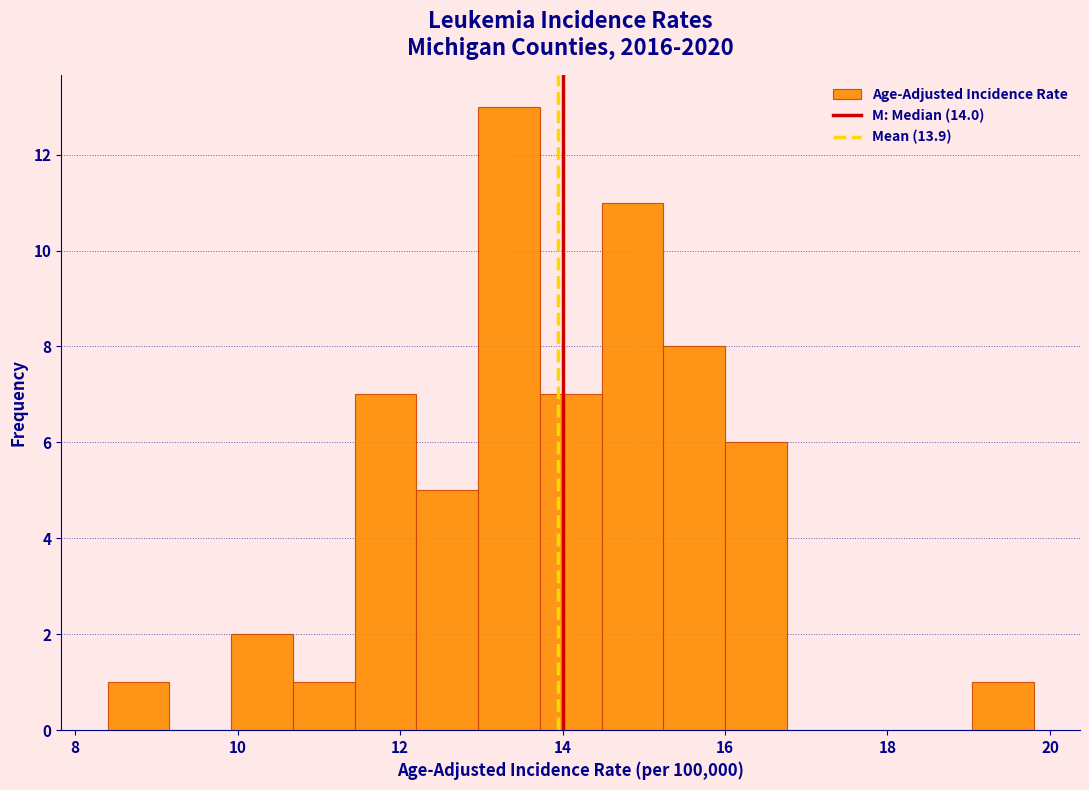

Around what value on the x-axis is the tallest bar? Give the approximate position of its centre, as read against the axis.

13.4